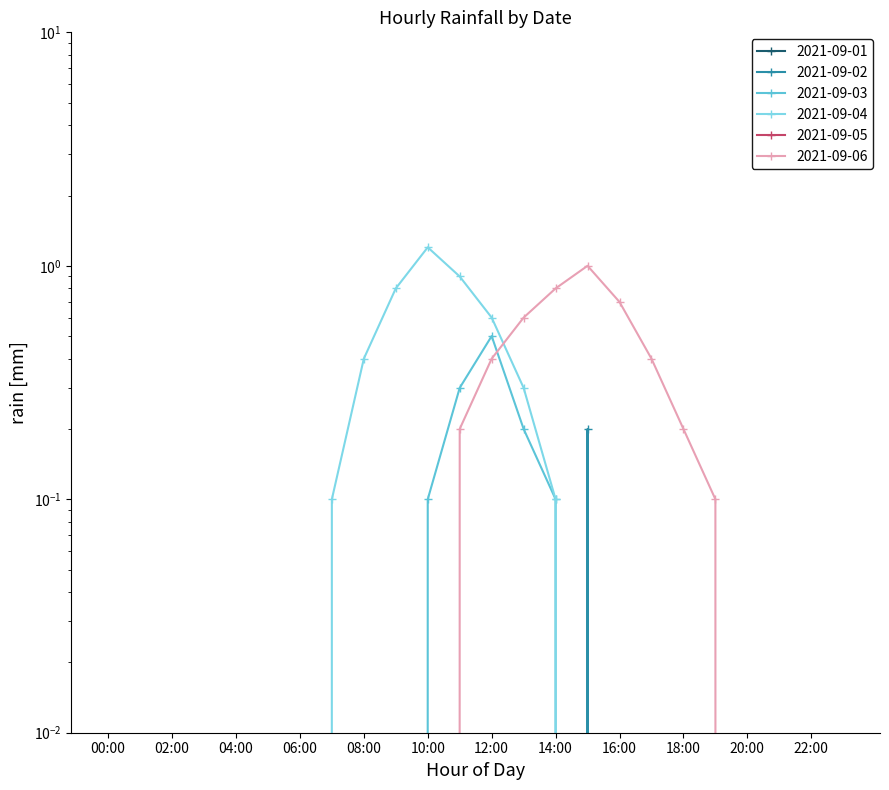

How many interior local peaks does the 2021-09-02 series have?

1